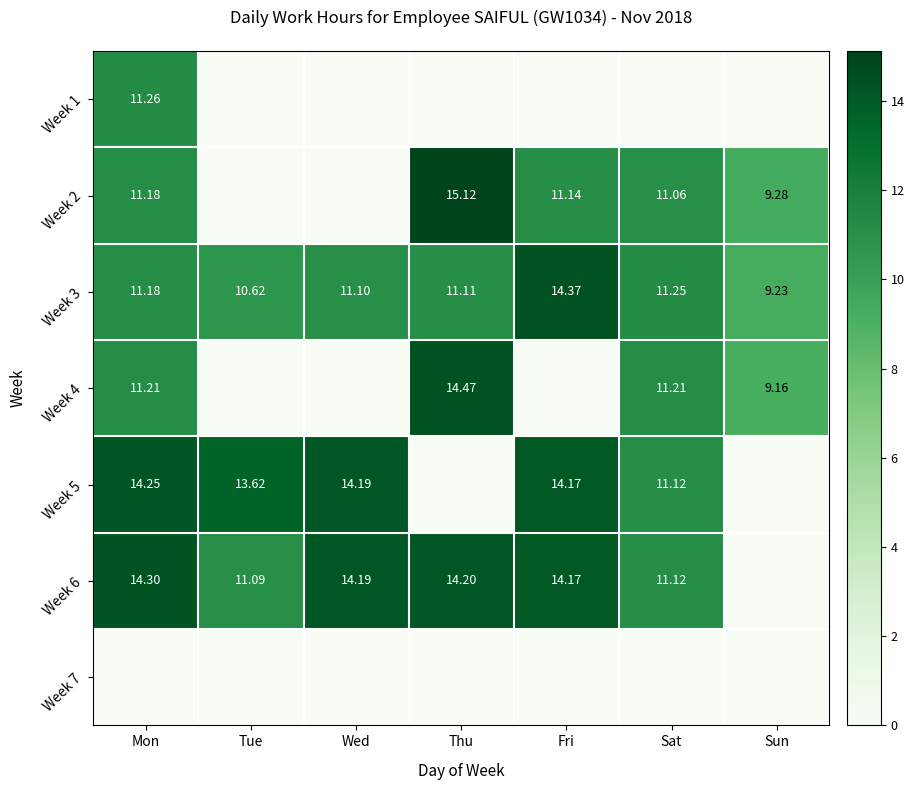

At which label does Week 3 first exceed 11?

Mon